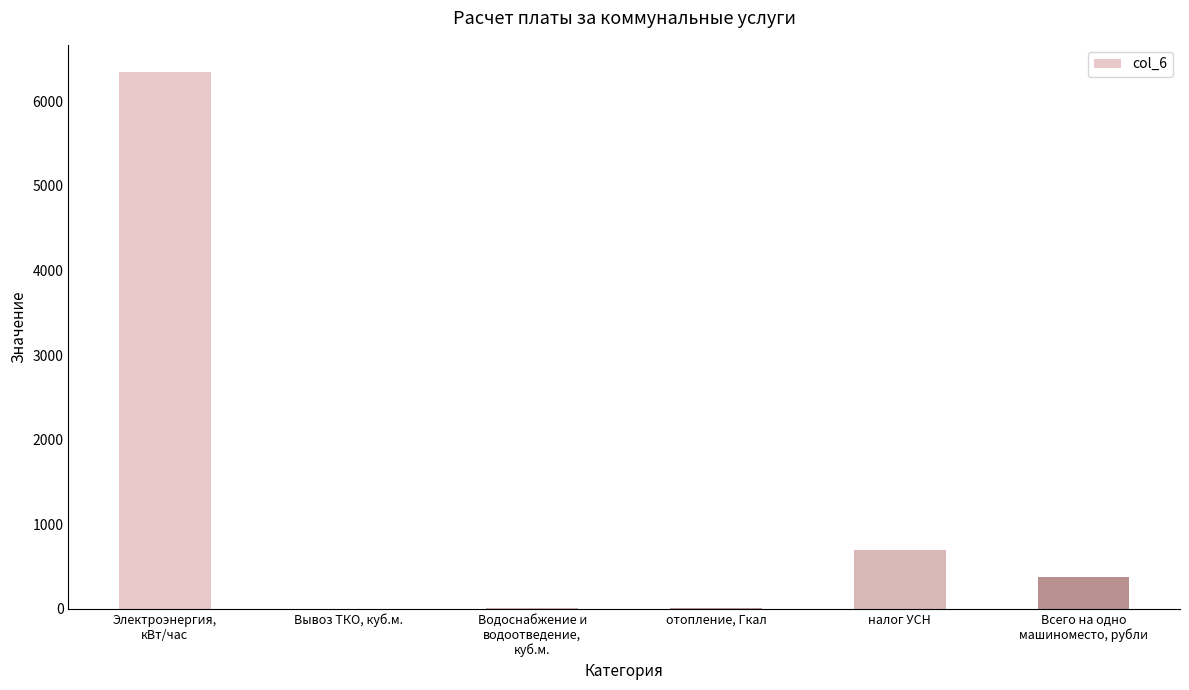

What is the sum of all values?

7448.8